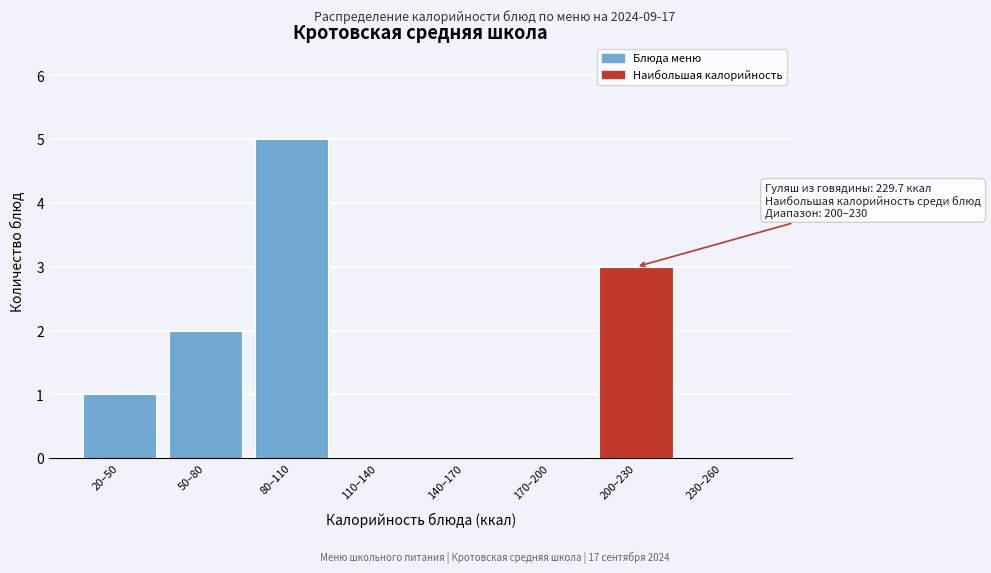

Reading right to left, list all the values displayed in this chart.

230–260=0	200–230=3	170–200=0	140–170=0	110–140=0	80–110=5	50–80=2	20–50=1